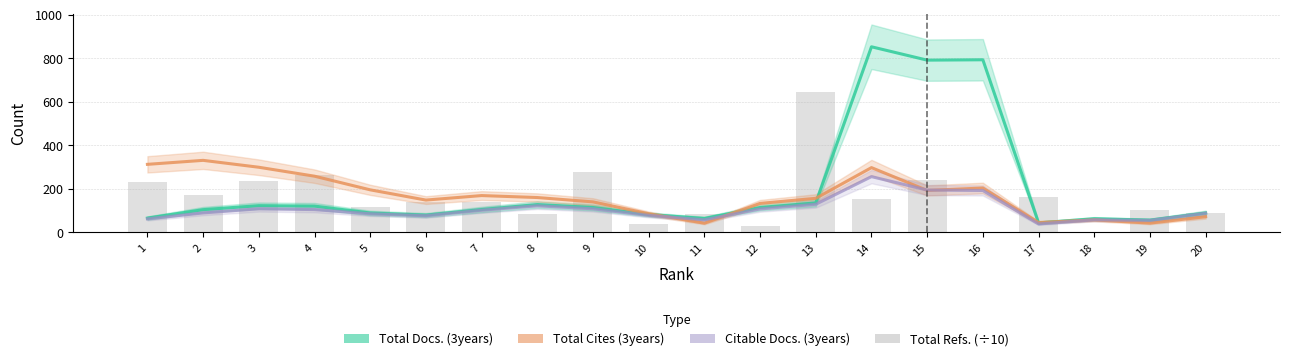

The value of Total Refs. at 20 is 133.9. True or false?

False